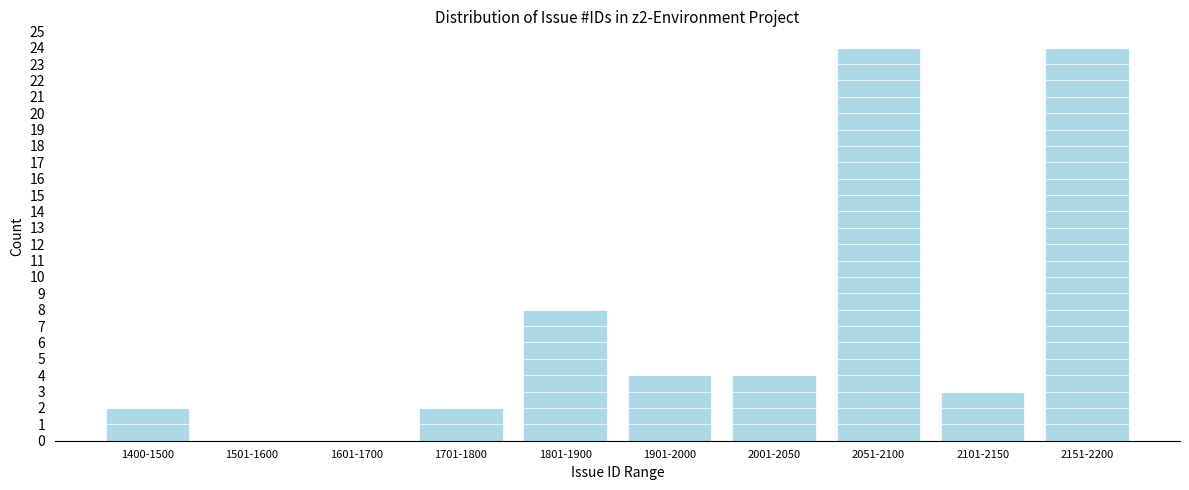

Reading left to right, extract all data points from this chart.

1400-1500=2	1501-1600=0	1601-1700=0	1701-1800=2	1801-1900=8	1901-2000=4	2001-2050=4	2051-2100=24	2101-2150=3	2151-2200=24